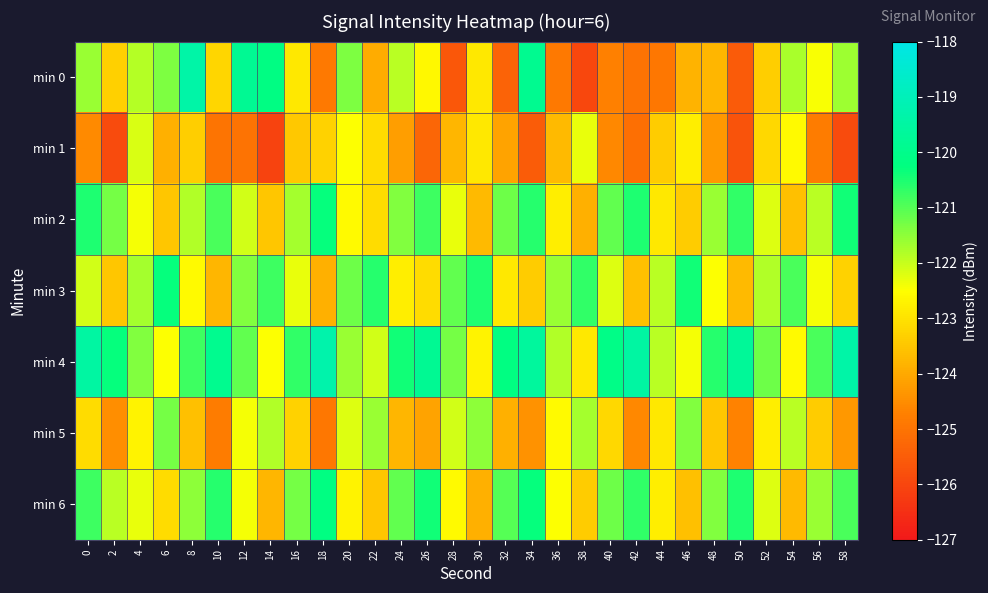

What is the spread (max minus min) of values at 46?

3.4